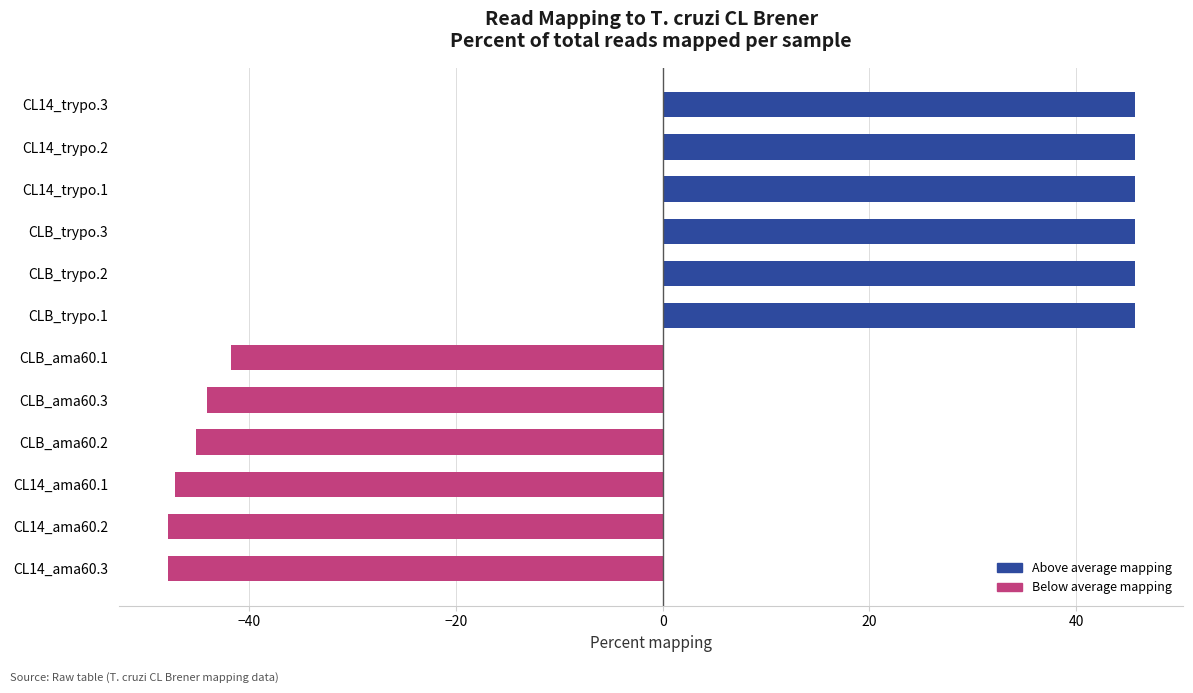

The value at CL14_ama60.1 is -71.0. True or false?

False